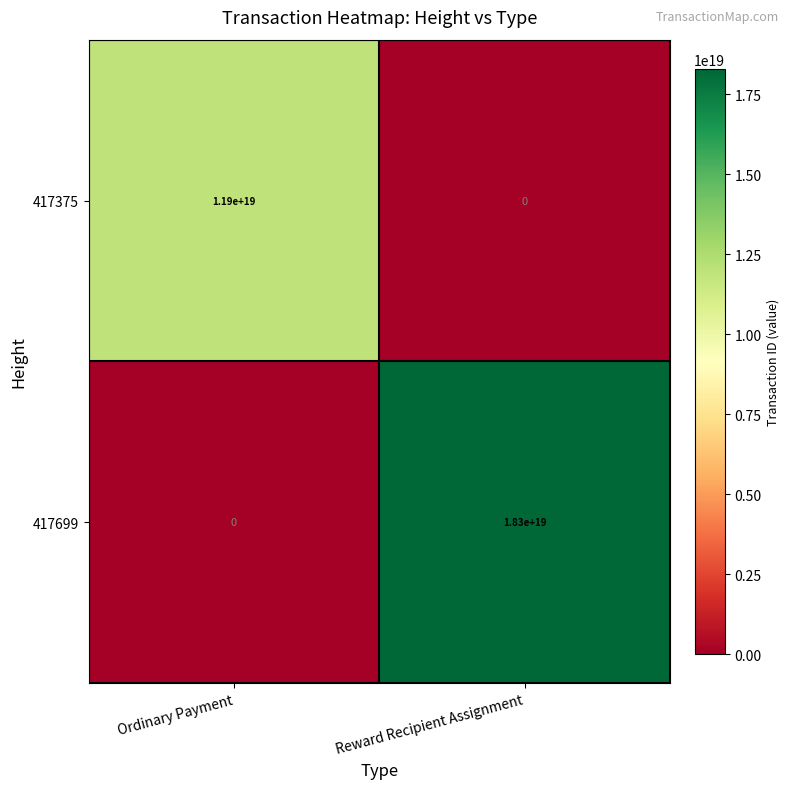

Between Ordinary Payment and Reward Recipient Assignment, which series saw the biggest shift?

417699